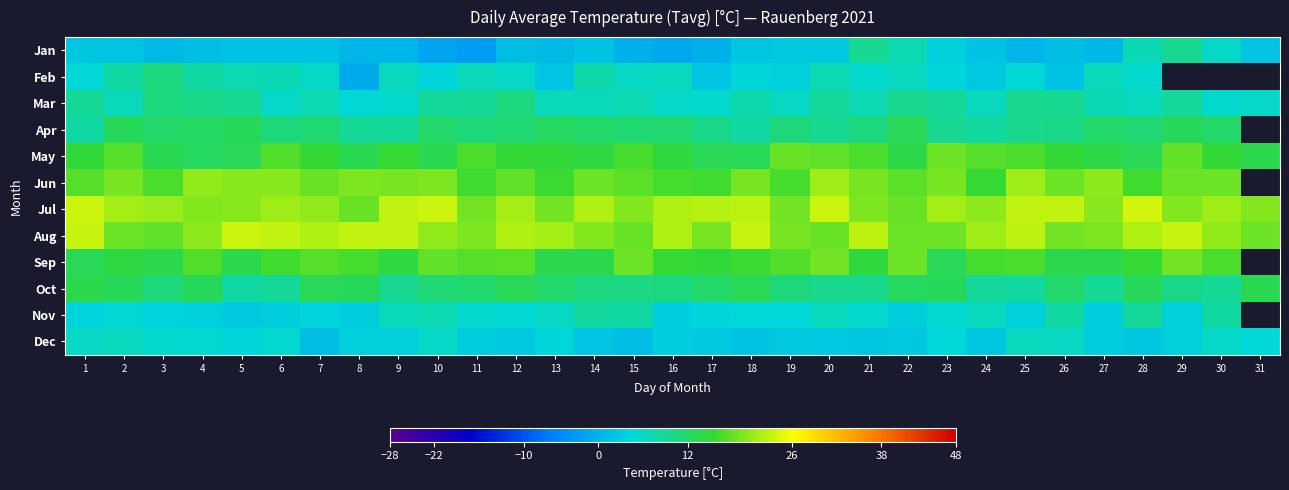

Which series has the largest total across all categories?

Jul